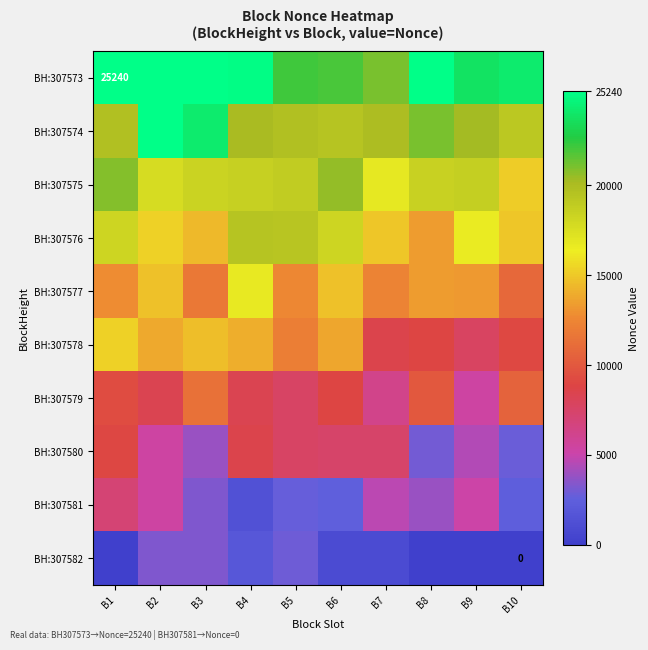

What is the highest value of the BH:307573 series?

25240.0